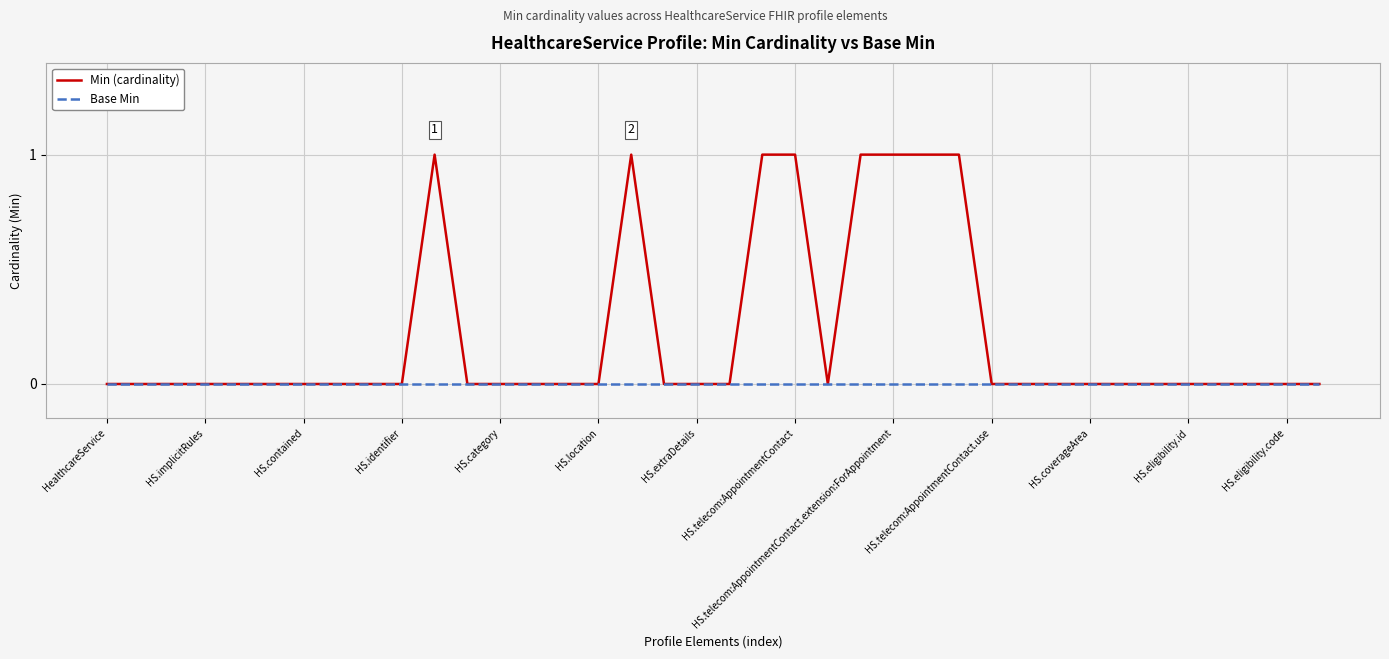

Which series has the largest range (max minus min)?

Min (cardinality)